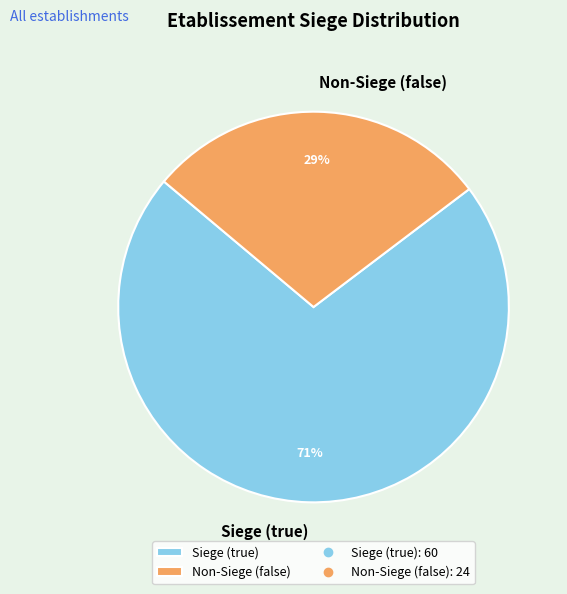

To the nearest percent, what portion does Siege (true) represent?

71%